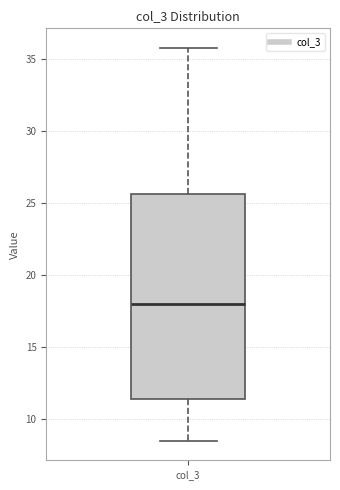

Read this box plot against the y-axis: the position of the median line, the range covered by the box, and the ends of both whiskers. The values are not printed on the chart, so give them approximately, as read against the axis.

median 18.0, box 11.5 to 25.5, whiskers 8.5 to 36.0